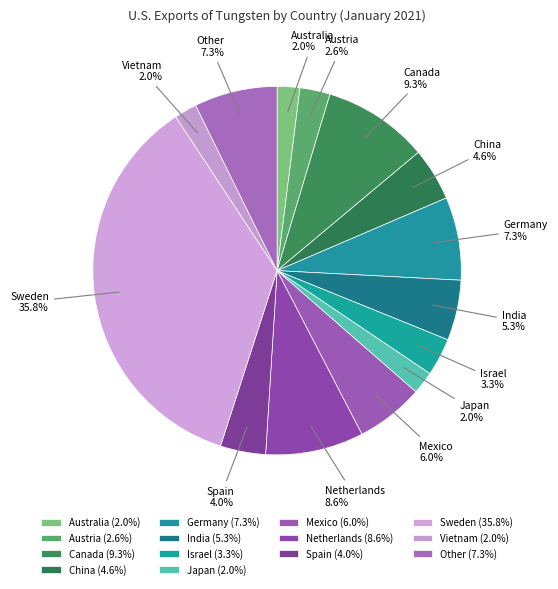

Is Japan the majority of the pie?

No